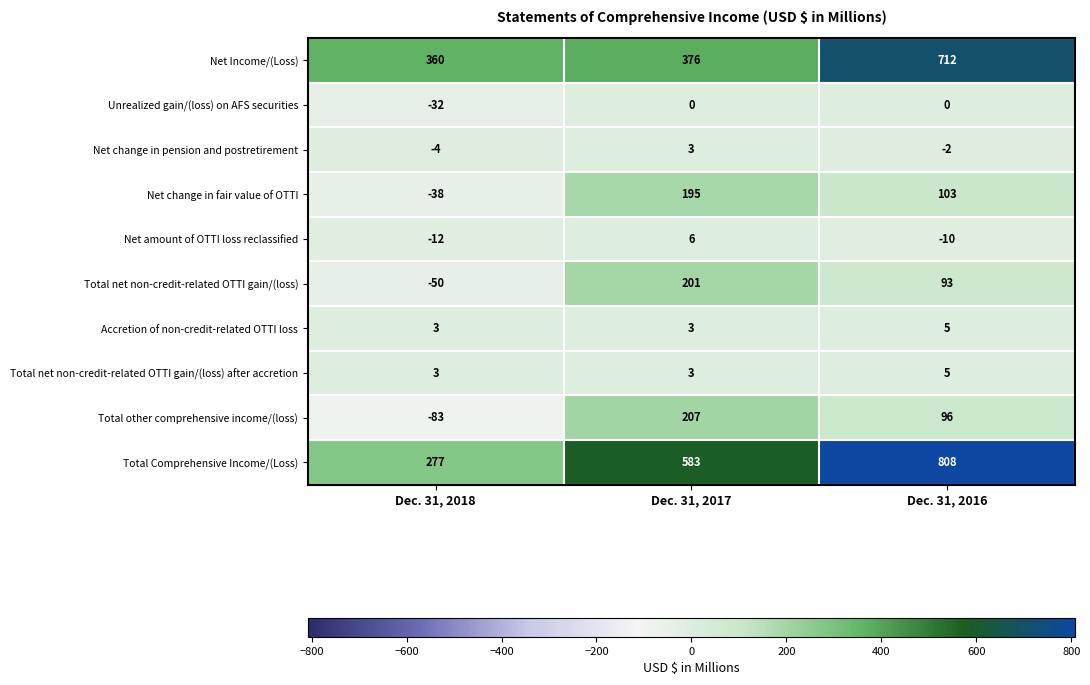

Reading left to right, what are all the values shown in this chart?

Net Income/(Loss): Dec. 31, 2018=360	Dec. 31, 2017=376	Dec. 31, 2016=712
Unrealized gain/(loss) on AFS securities: Dec. 31, 2018=-32	Dec. 31, 2017=0	Dec. 31, 2016=0
Net change in pension and postretirement: Dec. 31, 2018=-4	Dec. 31, 2017=3	Dec. 31, 2016=-2
Net change in fair value of OTTI: Dec. 31, 2018=-38	Dec. 31, 2017=195	Dec. 31, 2016=103
Net amount of OTTI loss reclassified: Dec. 31, 2018=-12	Dec. 31, 2017=6	Dec. 31, 2016=-10
Total net non-credit-related OTTI gain/(loss): Dec. 31, 2018=-50	Dec. 31, 2017=201	Dec. 31, 2016=93
Accretion of non-credit-related OTTI loss: Dec. 31, 2018=3	Dec. 31, 2017=3	Dec. 31, 2016=5
Total net non-credit-related OTTI gain/(loss) after accretion: Dec. 31, 2018=3	Dec. 31, 2017=3	Dec. 31, 2016=5
Total other comprehensive income/(loss): Dec. 31, 2018=-83	Dec. 31, 2017=207	Dec. 31, 2016=96
Total Comprehensive Income/(Loss): Dec. 31, 2018=277	Dec. 31, 2017=583	Dec. 31, 2016=808